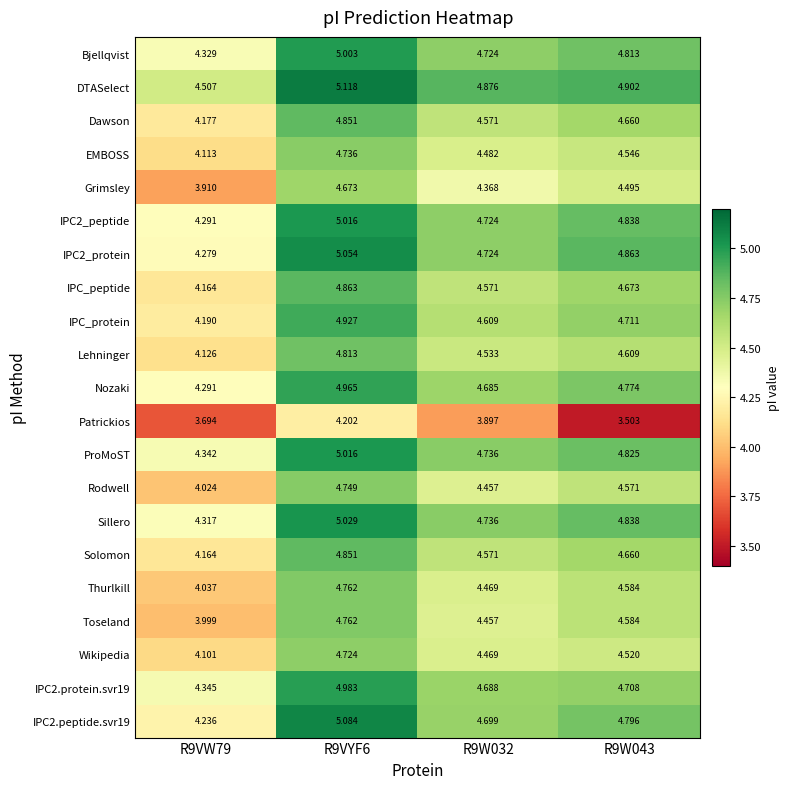

Is the value of Solomon at R9W032 greater than the value of Lehninger at R9VW79?

Yes